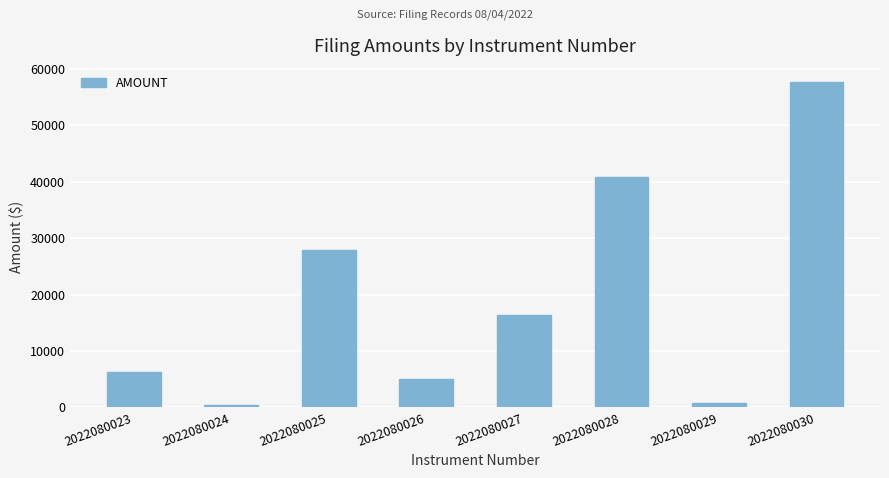

Does the chart contain stacked bars?

No